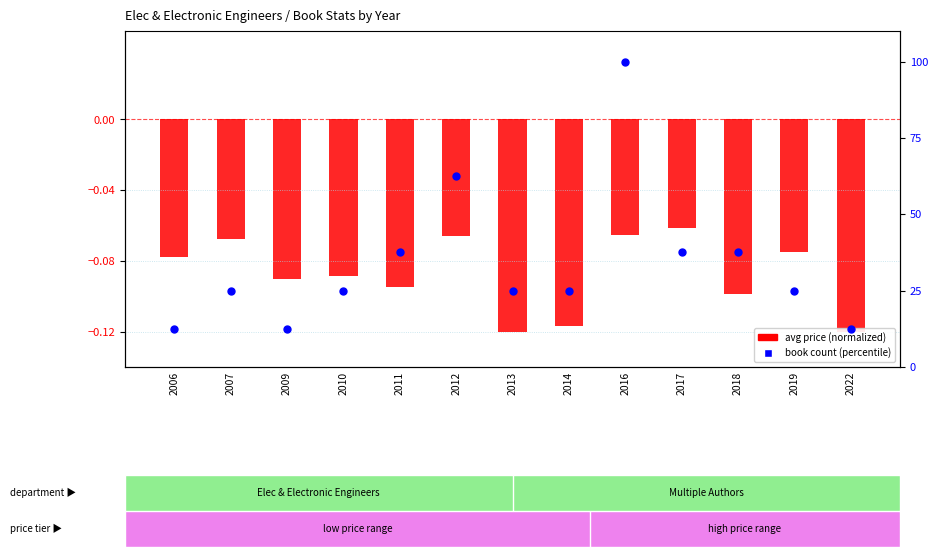

Which series contains the lowest Y value?

avg price (normalized)